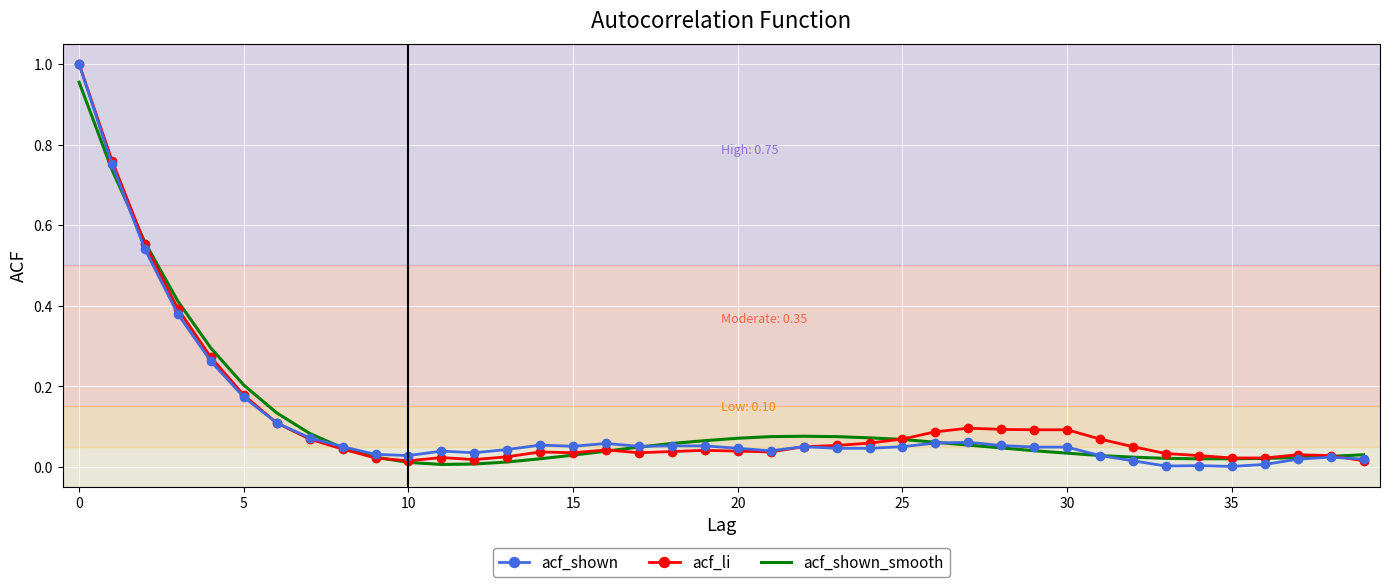

How many intersections are there between acf_shown and acf_shown_smooth?

4